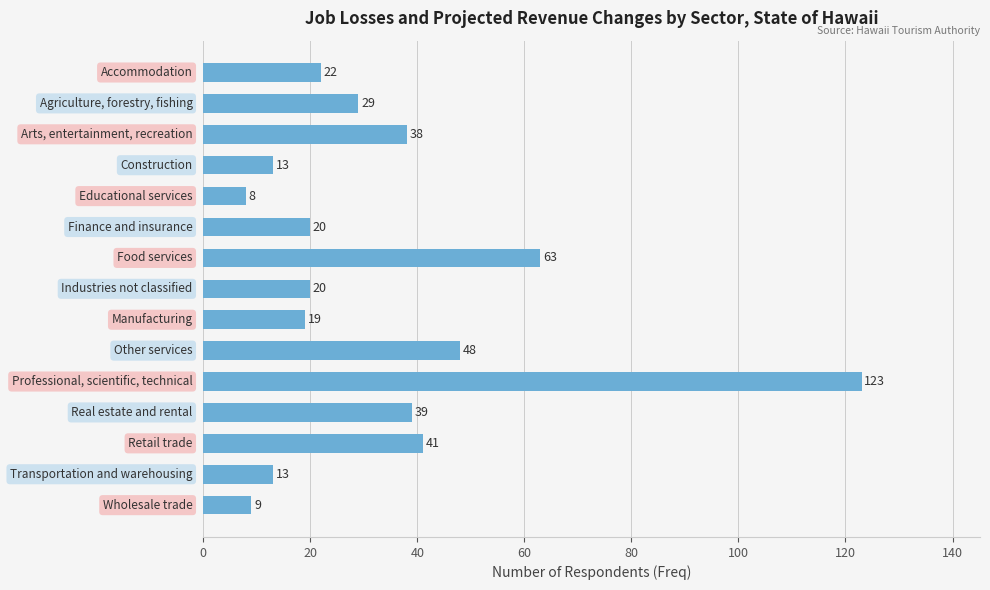

What is the value of the 1st bar from the top?

22